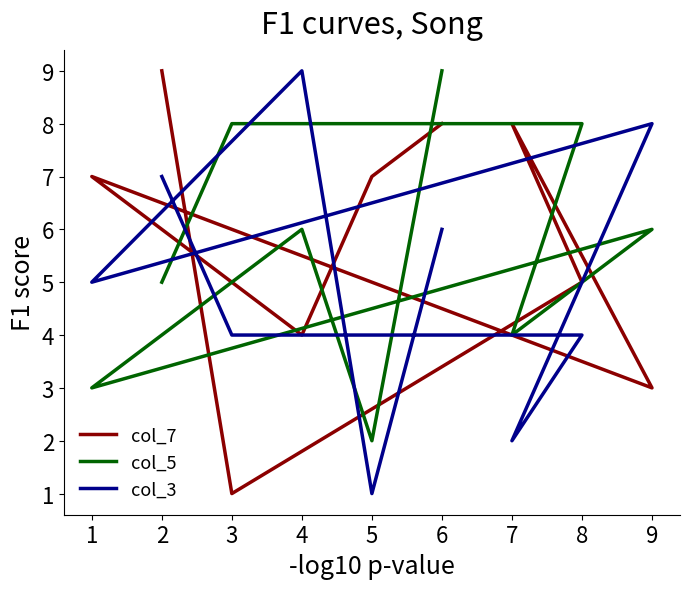

In col_7, how many points are lower than both neighbors (excluding endpoints)?

3